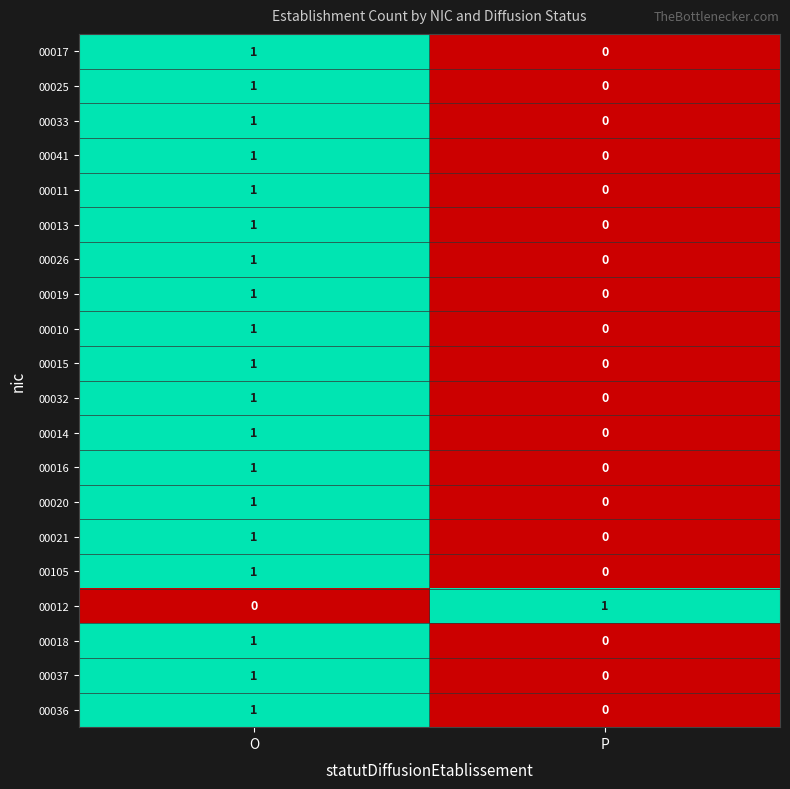

At which label does 00013 reach its peak?

O